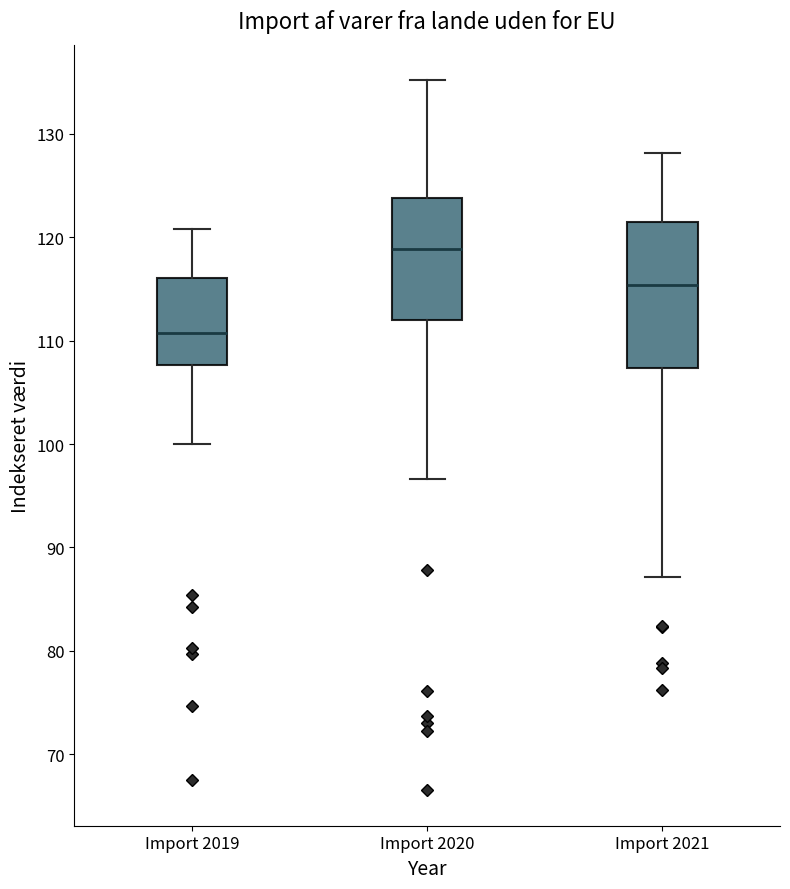

Which box has the lowest median line?

Import 2019